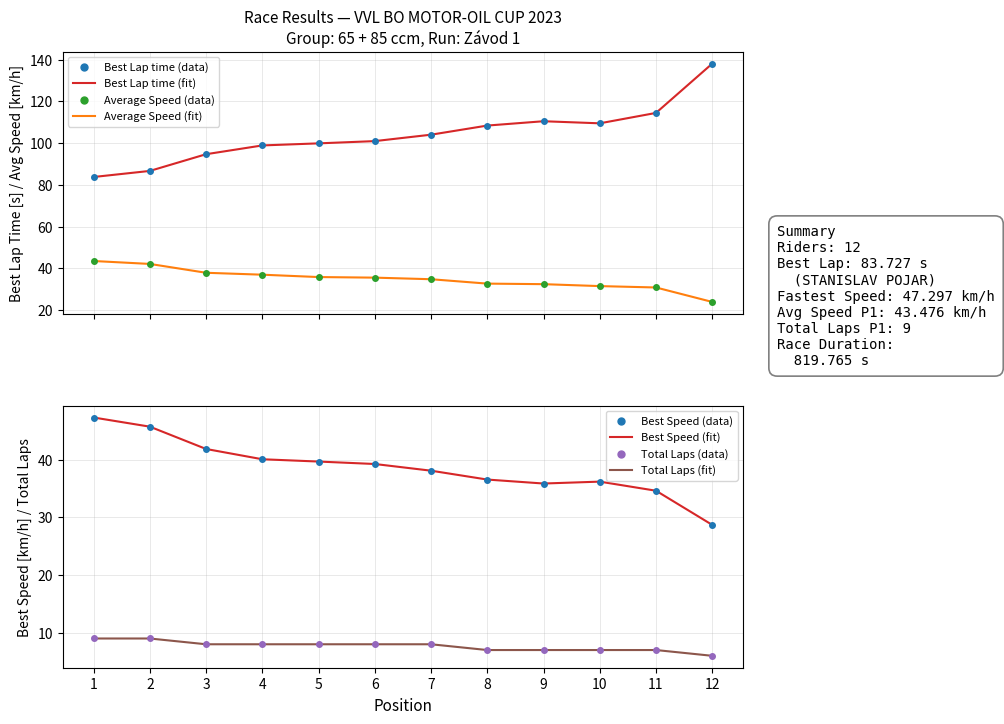

Count the number of data series in this chart.

4